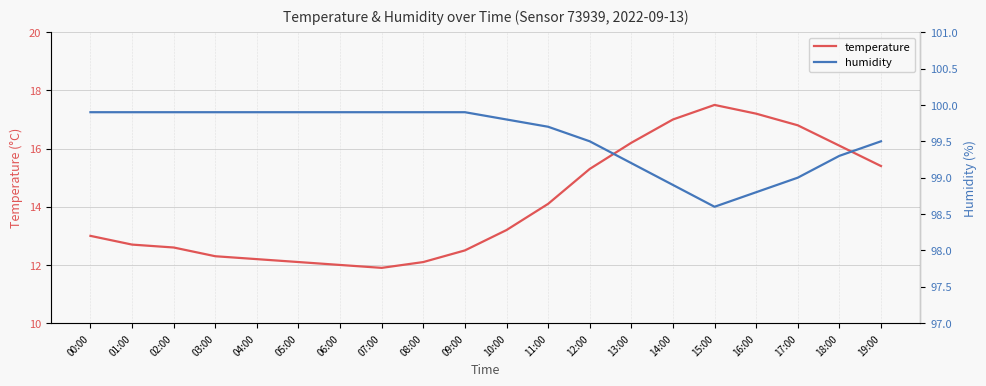

What is the average value of the humidity series?

99.6